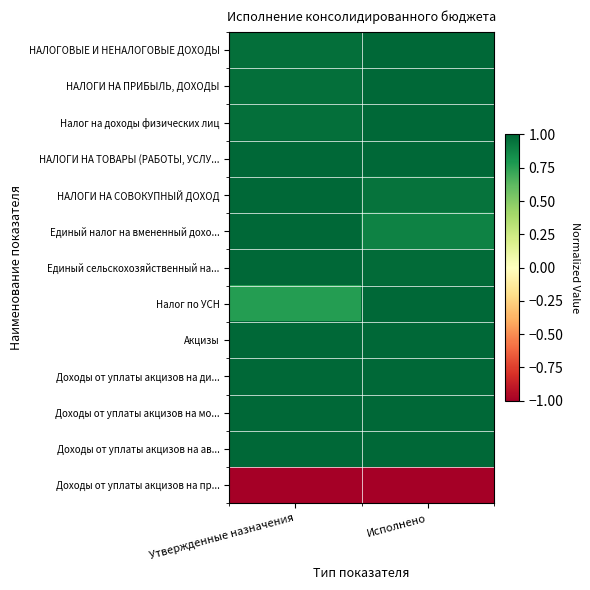

Reading left to right, list all the values displayed in this chart.

НАЛОГОВЫЕ И НЕНАЛОГОВЫЕ ДОХОДЫ: Утвержденные назначения=1.0	Исполнено=1.0
НАЛОГИ НА ПРИБЫЛЬ, ДОХОДЫ: Утвержденные назначения=1.0	Исполнено=1.0
Налог на доходы физических лиц: Утвержденные назначения=1.0	Исполнено=1.0
НАЛОГИ НА ТОВАРЫ (РАБОТЫ, УСЛУ...: Утвержденные назначения=1.0	Исполнено=1.0
НАЛОГИ НА СОВОКУПНЫЙ ДОХОД: Утвержденные назначения=1.0	Исполнено=1.0
Единый налог на вмененный дохо...: Утвержденные назначения=1.0	Исполнено=0.9
Единый сельскохозяйственный на...: Утвержденные назначения=1.0	Исполнено=1.0
Налог по УСН: Утвержденные назначения=0.8	Исполнено=1.0
Акцизы: Утвержденные назначения=1.0	Исполнено=1.0
Доходы от уплаты акцизов на ди...: Утвержденные назначения=1.0	Исполнено=1.0
Доходы от уплаты акцизов на мо...: Утвержденные назначения=1.0	Исполнено=1.0
Доходы от уплаты акцизов на ав...: Утвержденные назначения=1.0	Исполнено=1.0
Доходы от уплаты акцизов на пр...: Утвержденные назначения=-1.0	Исполнено=-1.0